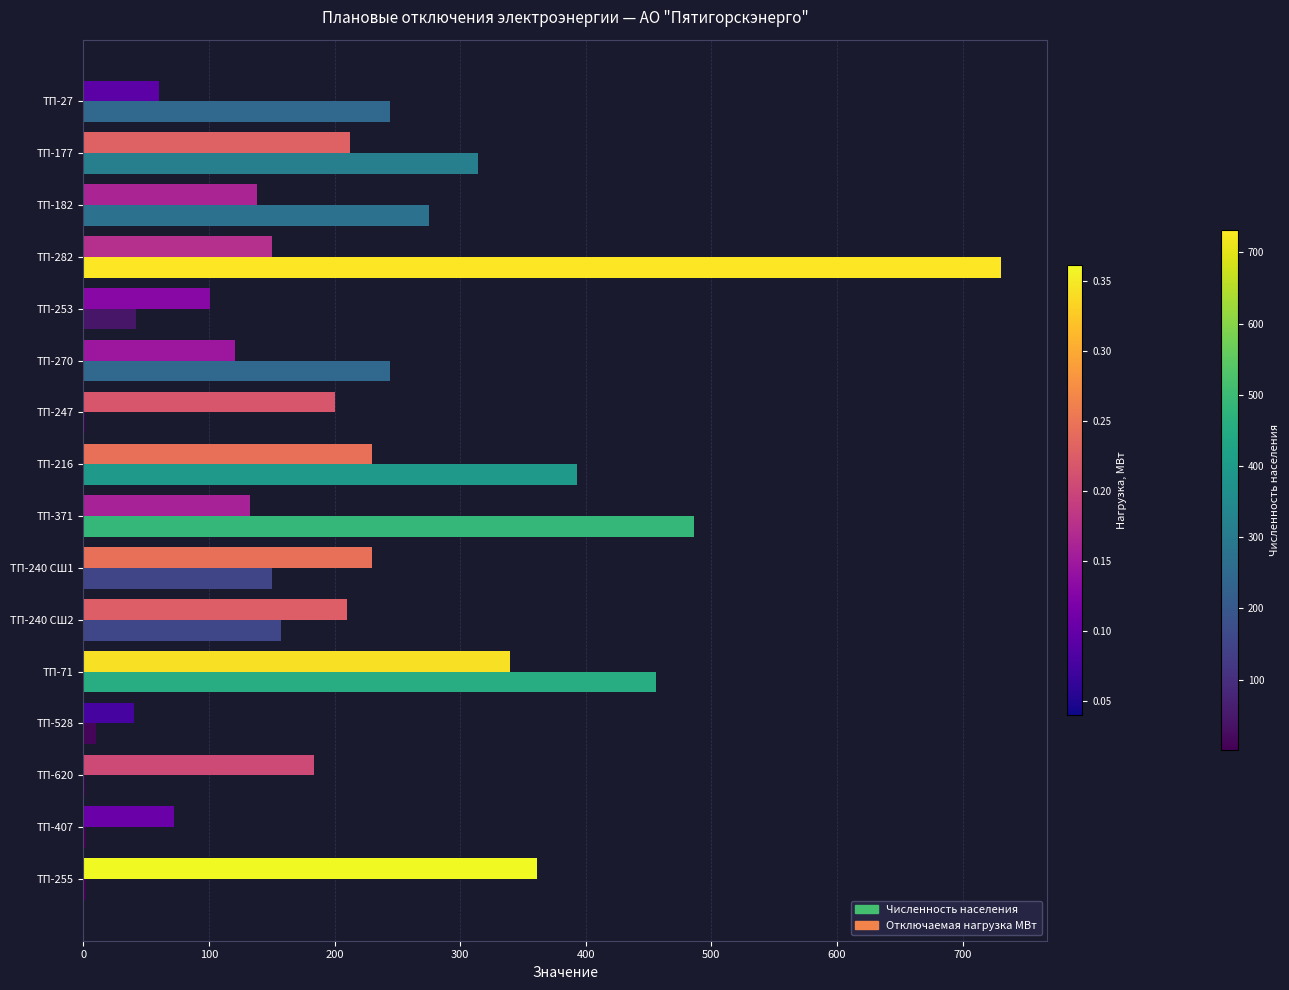

What is the maximum value shown in the chart?

731